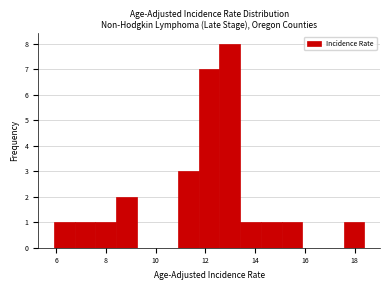

Reading left to right, transcribe this chart: for each bar, give the range it covers on the x-axis and its height. Neither the bar edges nor the heights are printed on the chart, so give them approximately, as read against the axes.

6.0 to 6.8: 1
6.8 to 7.6: 1
7.6 to 8.4: 1
8.4 to 9.2: 2
9.2 to 10.0: 0
10.0 to 11.0: 0
11.0 to 11.8: 3
11.8 to 12.6: 7
12.6 to 13.4: 8
13.4 to 14.2: 1
14.2 to 15.0: 1
15.0 to 16.0: 1
16.0 to 16.8: 0
16.8 to 17.6: 0
17.6 to 18.4: 1